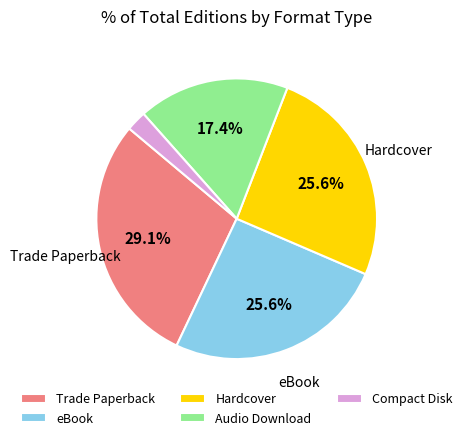

What is the ratio of the value at Trade Paperback to the value at Audio Download?

1.7